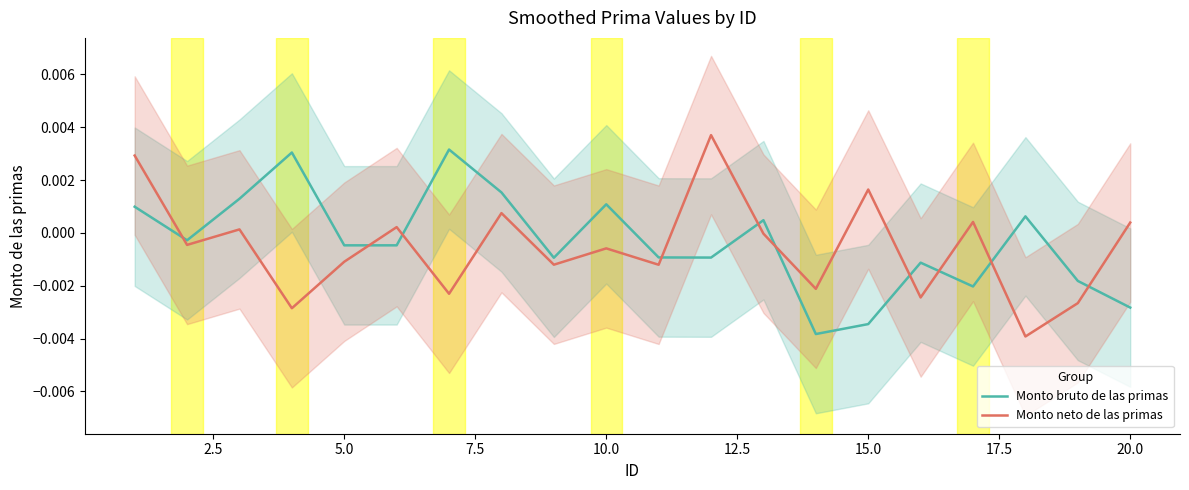

Does the chart display data point markers on the line(s)?

No